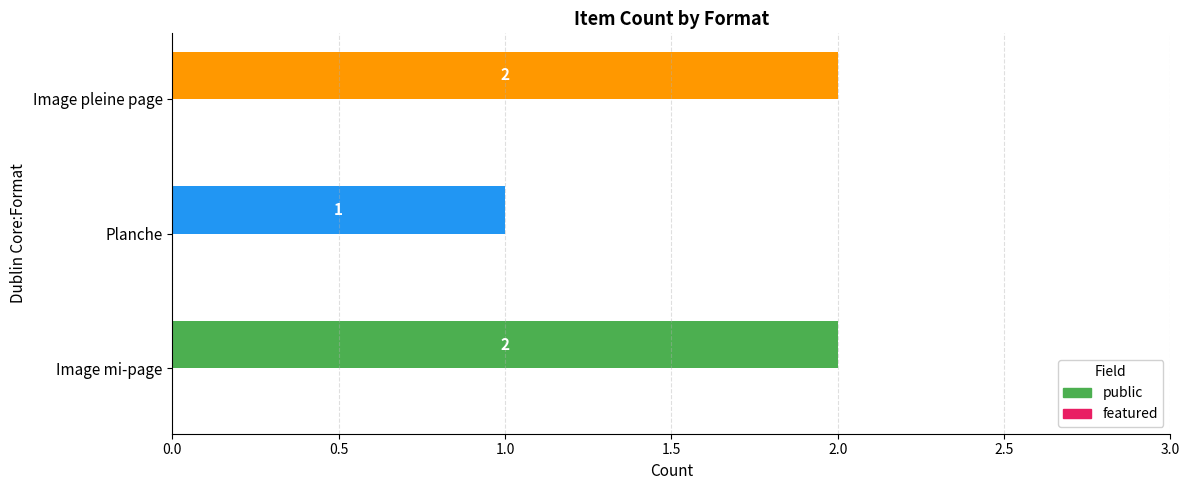

Count the values in the range 1 to 2.

3